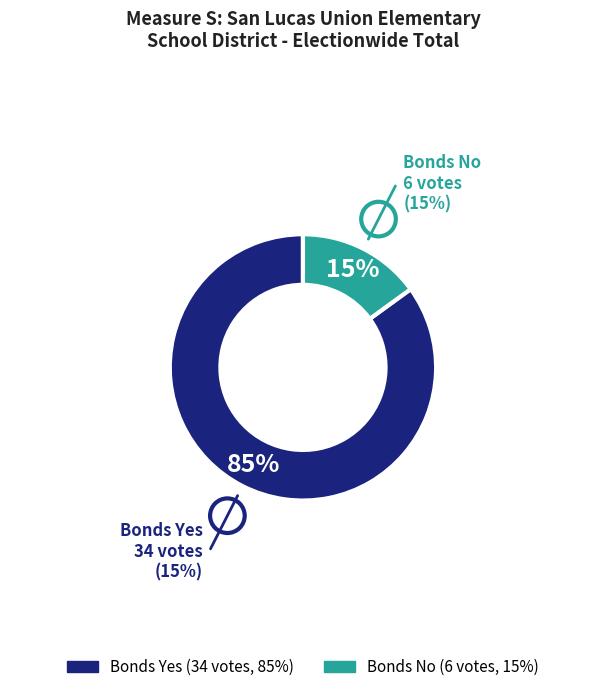

To the nearest percent, what is the difference between the largest and smallest slice percentages?

70%